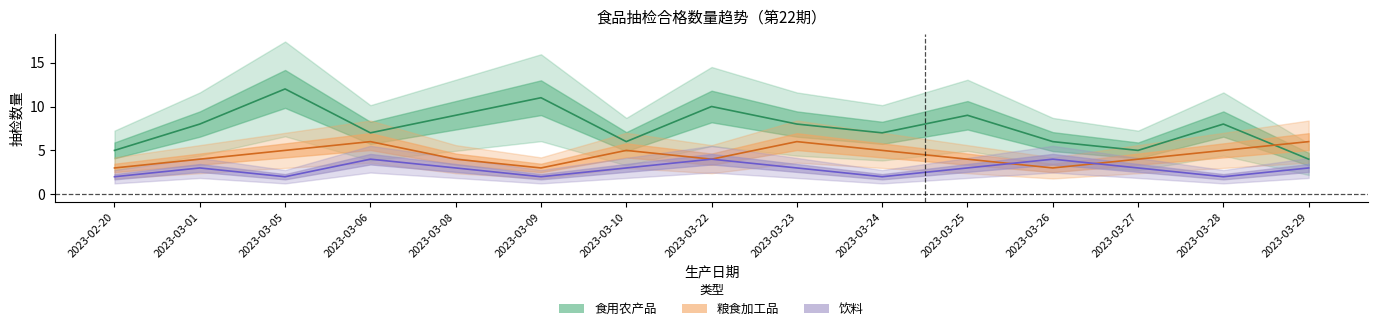

The value of 饮料 at 2023-03-22 is 4. True or false?

True